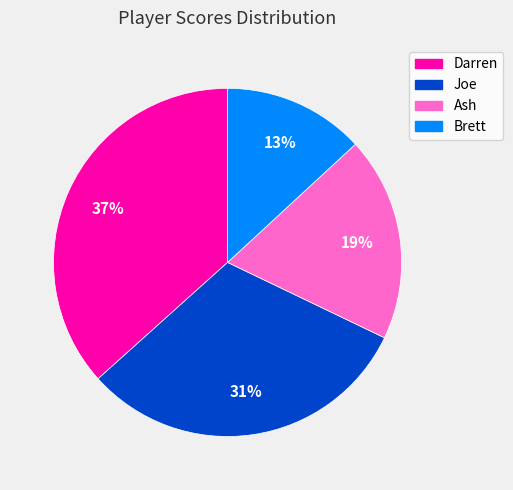

How many segments does this pie chart have?

4